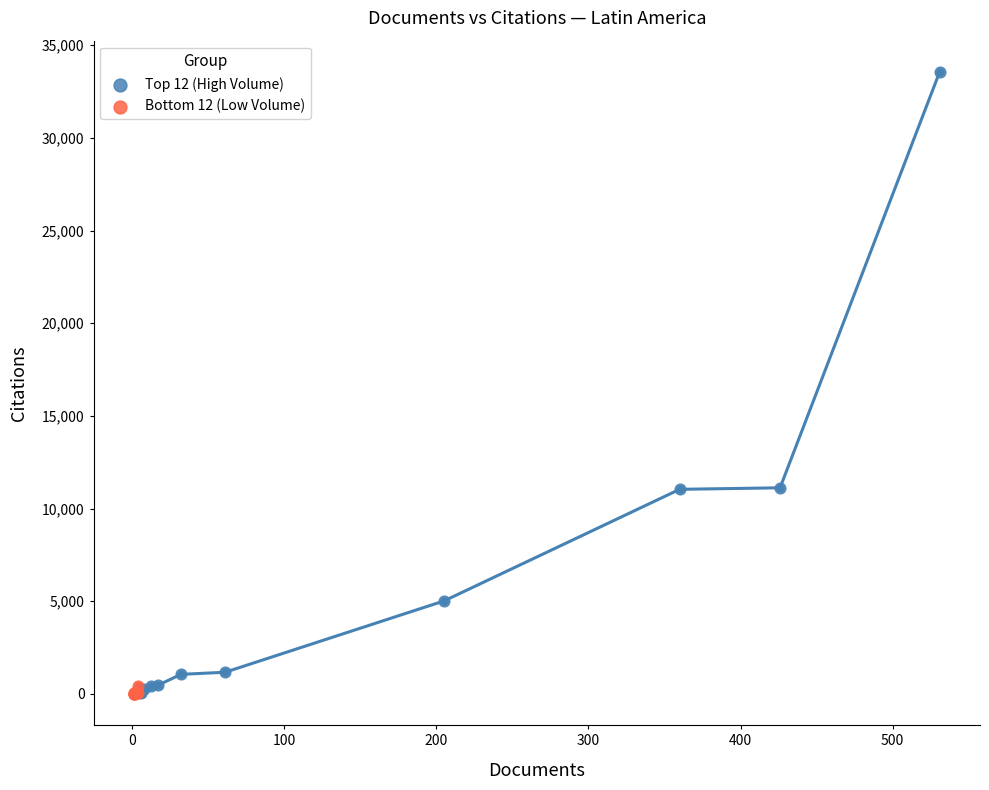

Which series contains the highest Y value?

Top 12 (High Volume)